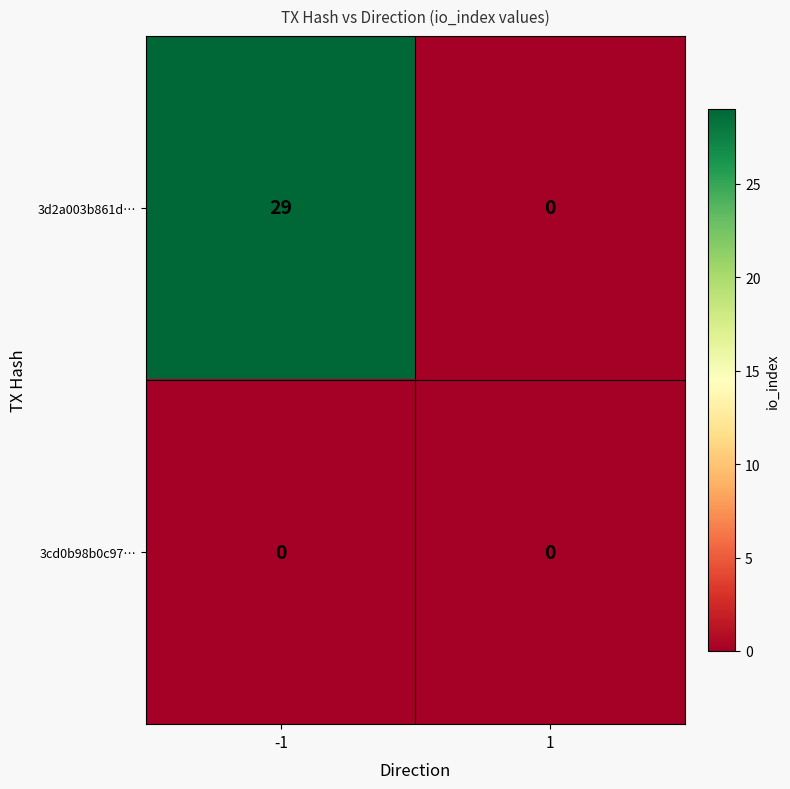

At -1, list the series in order from largest to smallest.

3d2a003b861d…, 3cd0b98b0c97…